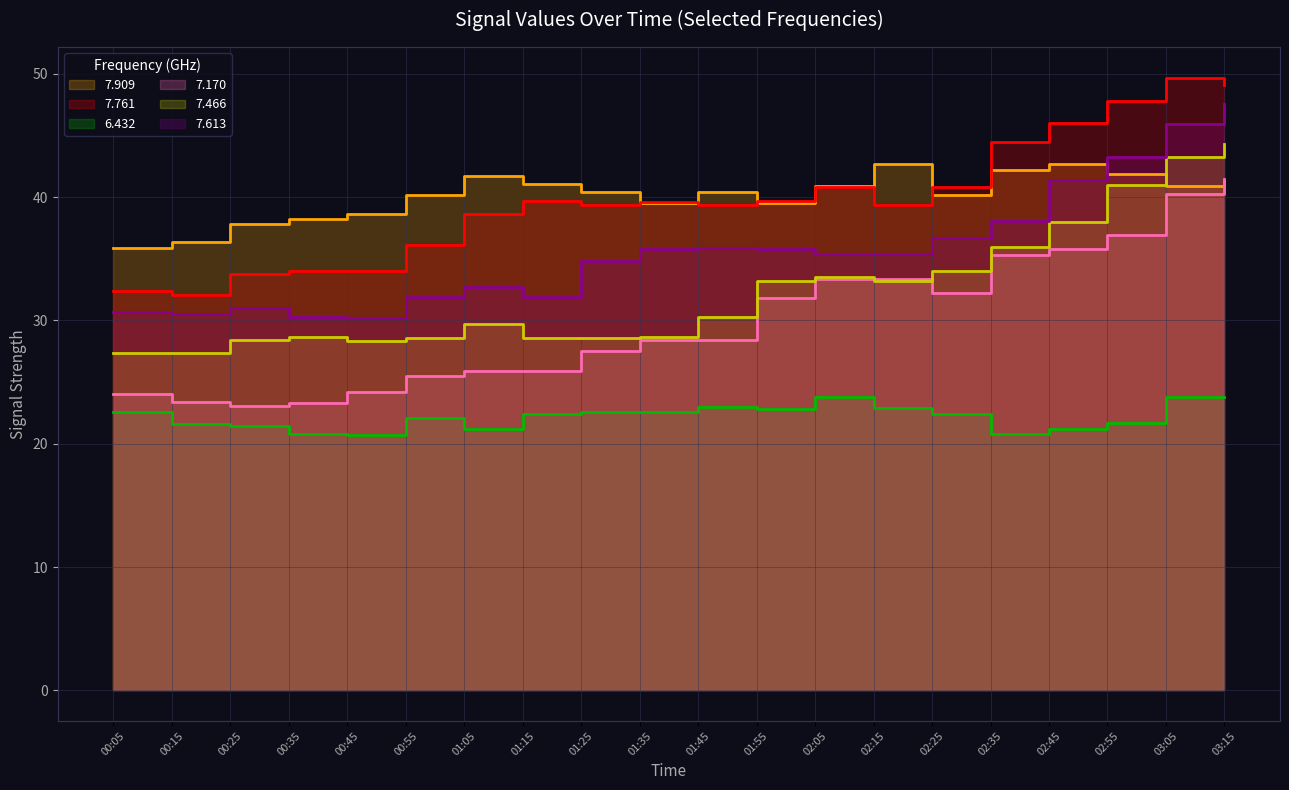

What is the approximate value of 6.432 at 01:15?

22.4